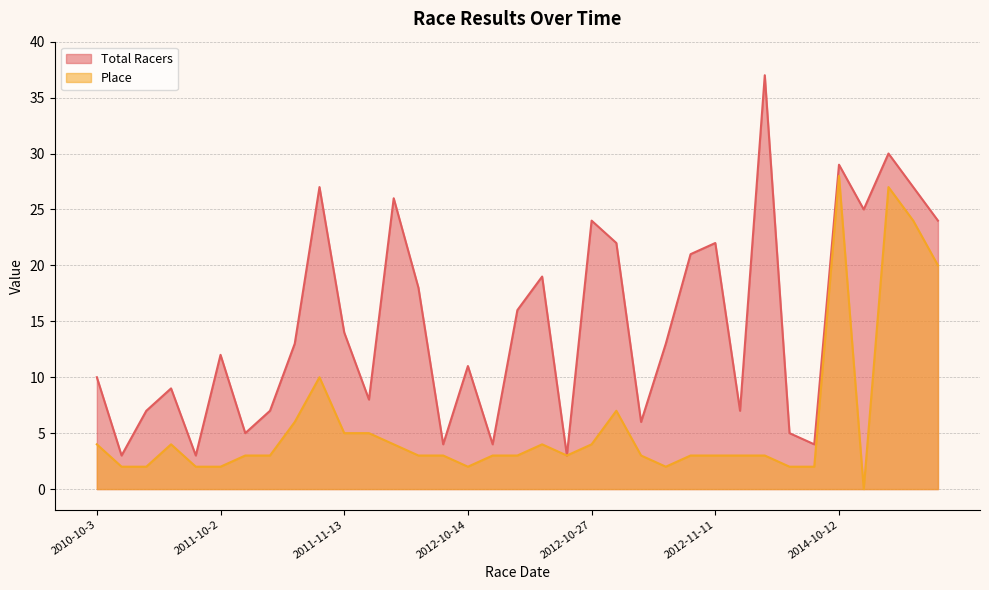

Reading left to right, transcribe all the data shown in this chart.

Total Racers: 10	3	7	9	3	12	5	7	13	27	14	8	26	18	4	11	4	16	19	3	24	22	6	13	21	22	7	37	5	4	29	25	30	27	24
Place: 4	2	2	4	2	2	3	3	6	10	5	5	4	3	3	2	3	3	4	3	4	7	3	2	3	3	3	3	2	2	28	0	27	24	20